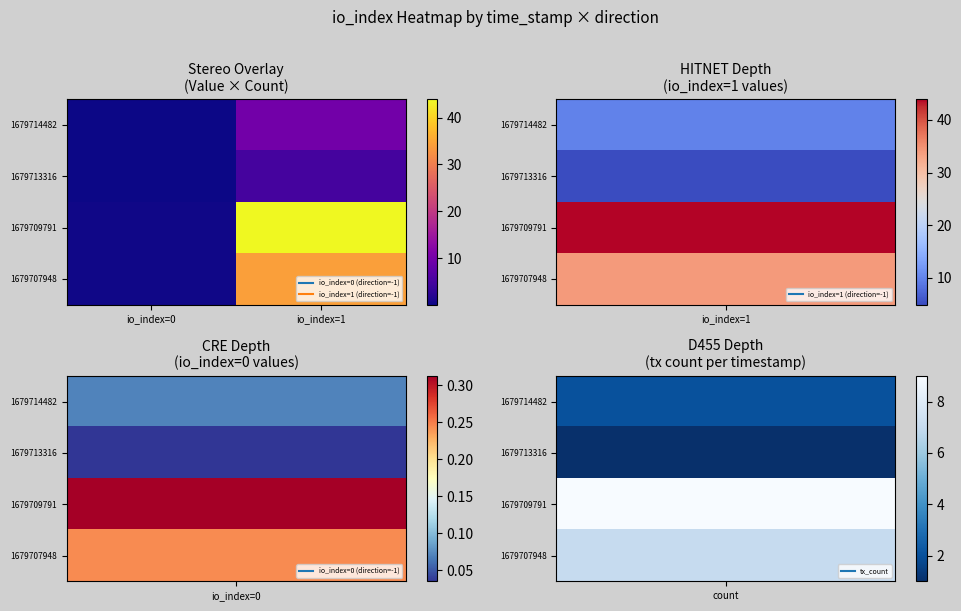

What is the difference between the highest and lowest values at io_index=0?

0.3